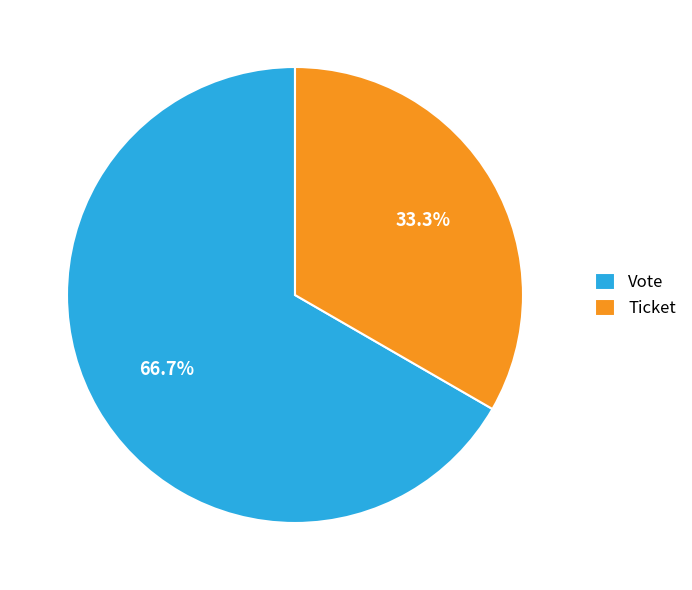

What percentage do Ticket and Vote together represent?

100.0%